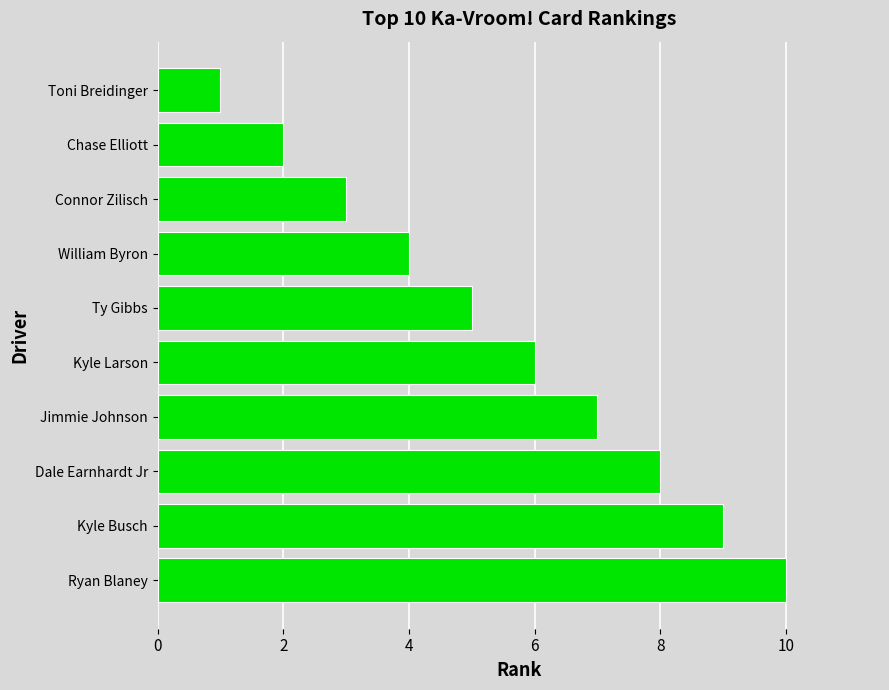

Approximately how many times larger is the value at Ryan Blaney compared to Kyle Larson?

1.7